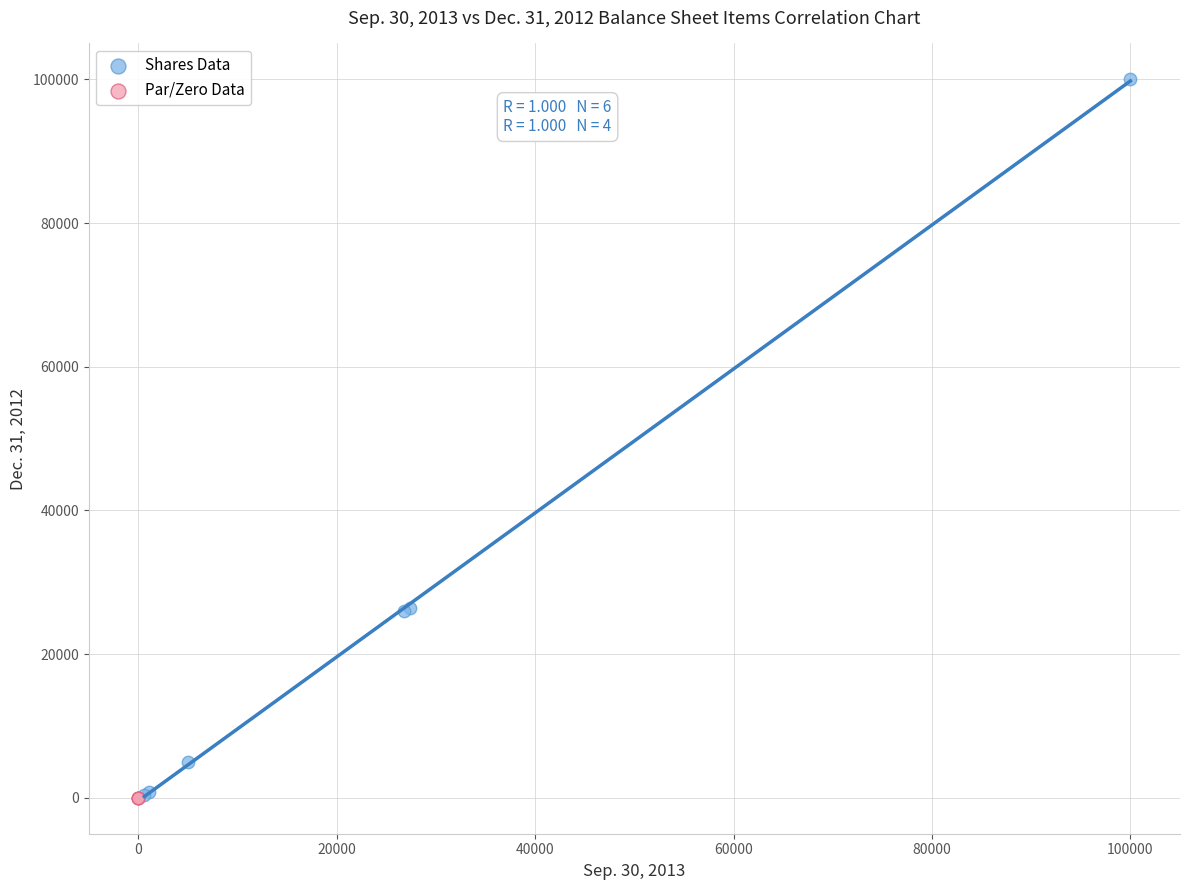

Which series reaches the maximum Y coordinate?

Shares Data